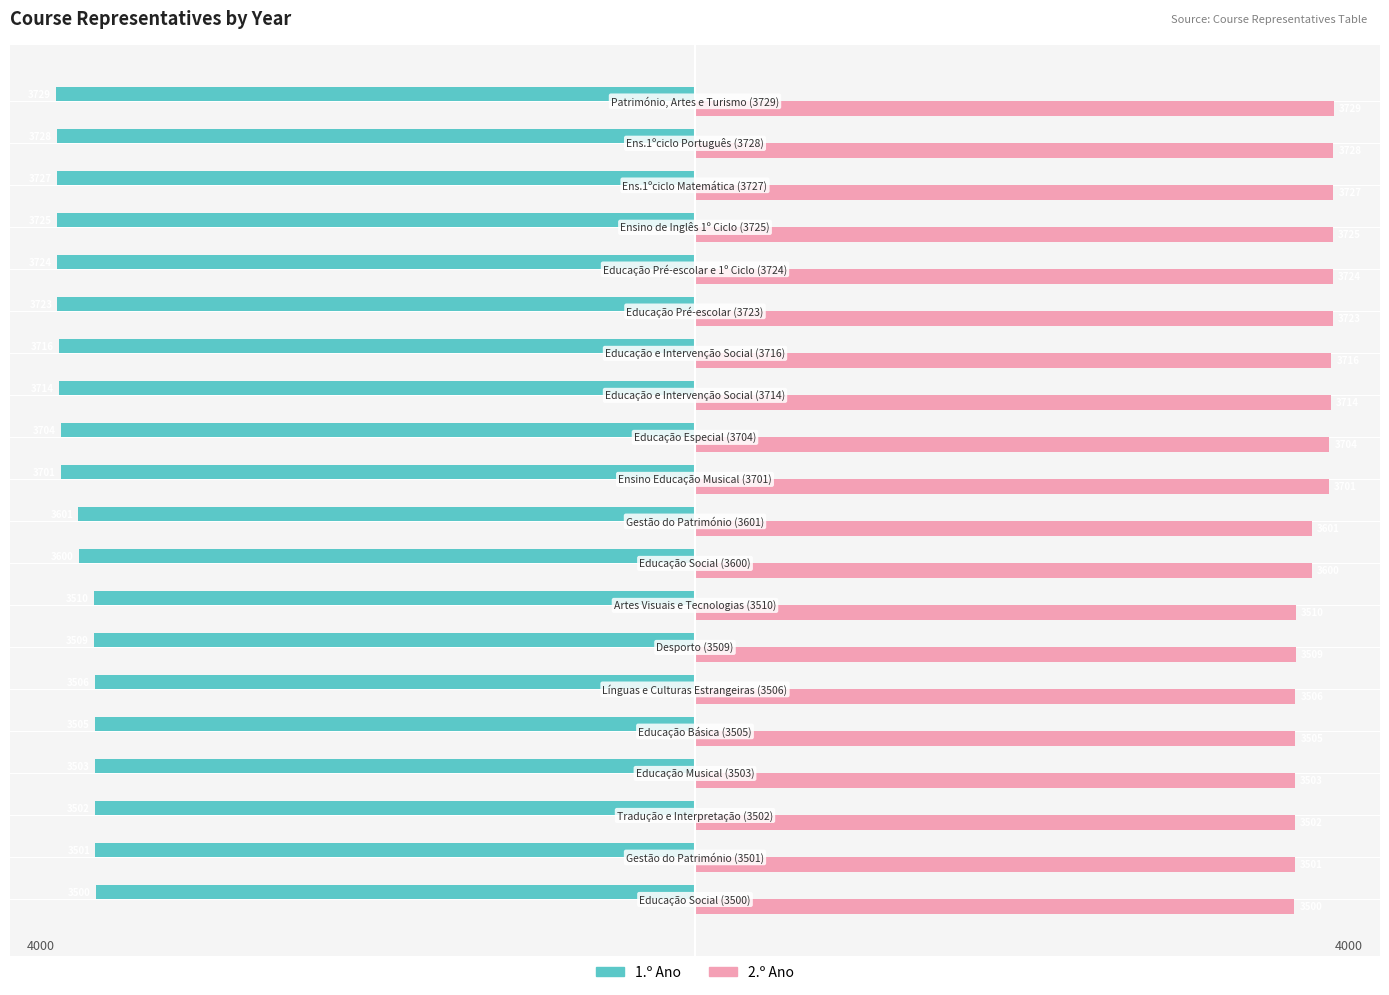

What is the difference between the maximum and minimum values in the 1.º Ano series?

229